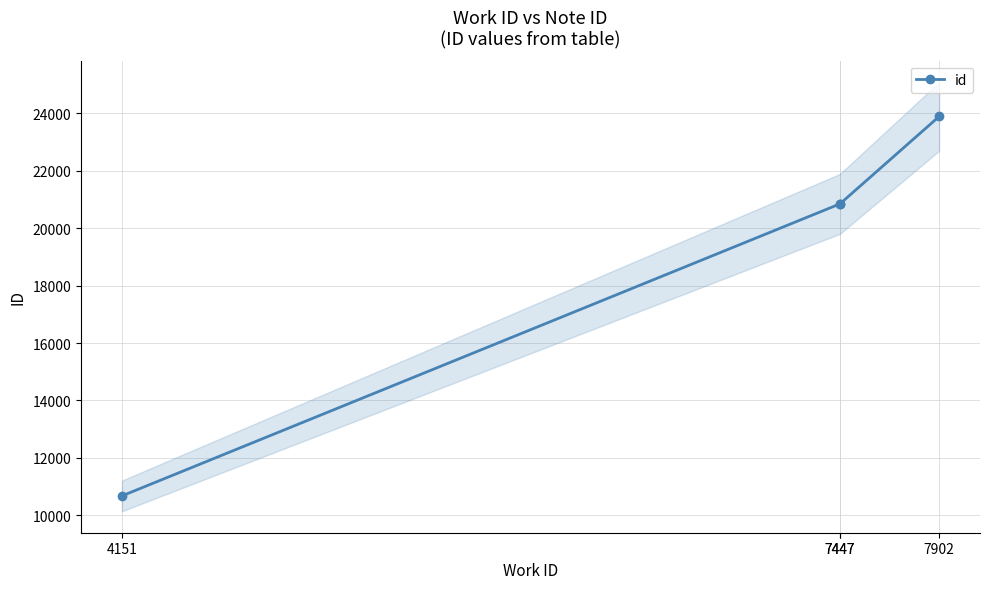

What is the greatest value displayed?

23884